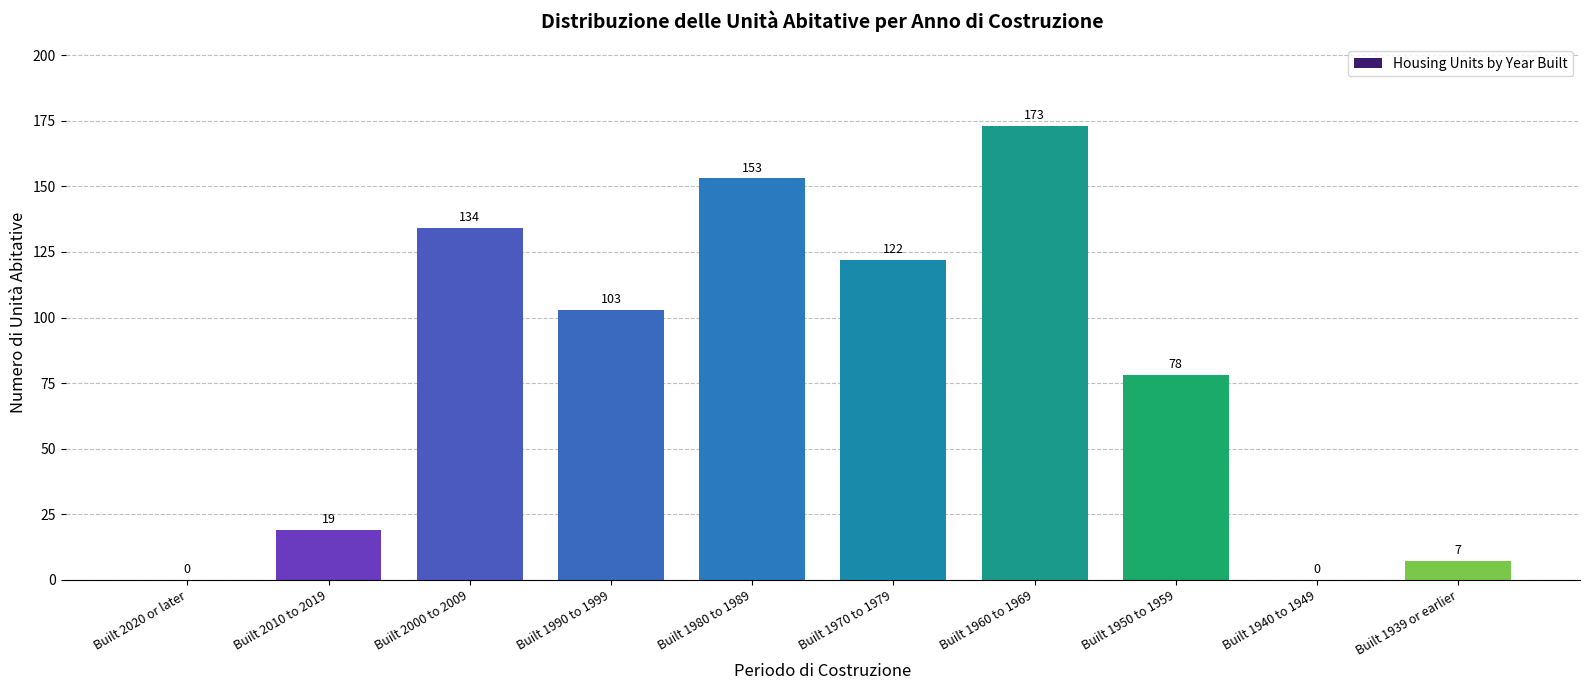

Reading right to left, what are all the values shown in this chart?

Built 1939 or earlier=7	Built 1940 to 1949=0	Built 1950 to 1959=78	Built 1960 to 1969=173	Built 1970 to 1979=122	Built 1980 to 1989=153	Built 1990 to 1999=103	Built 2000 to 2009=134	Built 2010 to 2019=19	Built 2020 or later=0